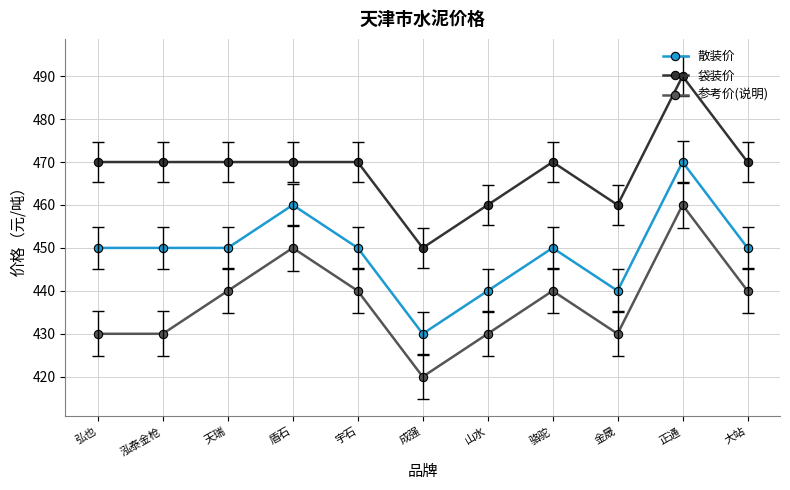

What is the difference between the second highest and second lowest values in the 袋装价 series?

10